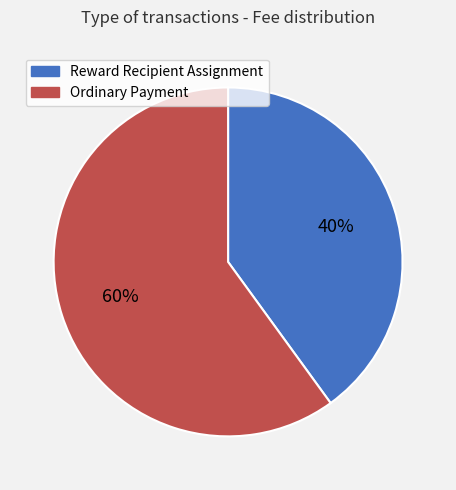

To the nearest percent, what is the combined percentage of Reward Recipient Assignment and Ordinary Payment?

100%